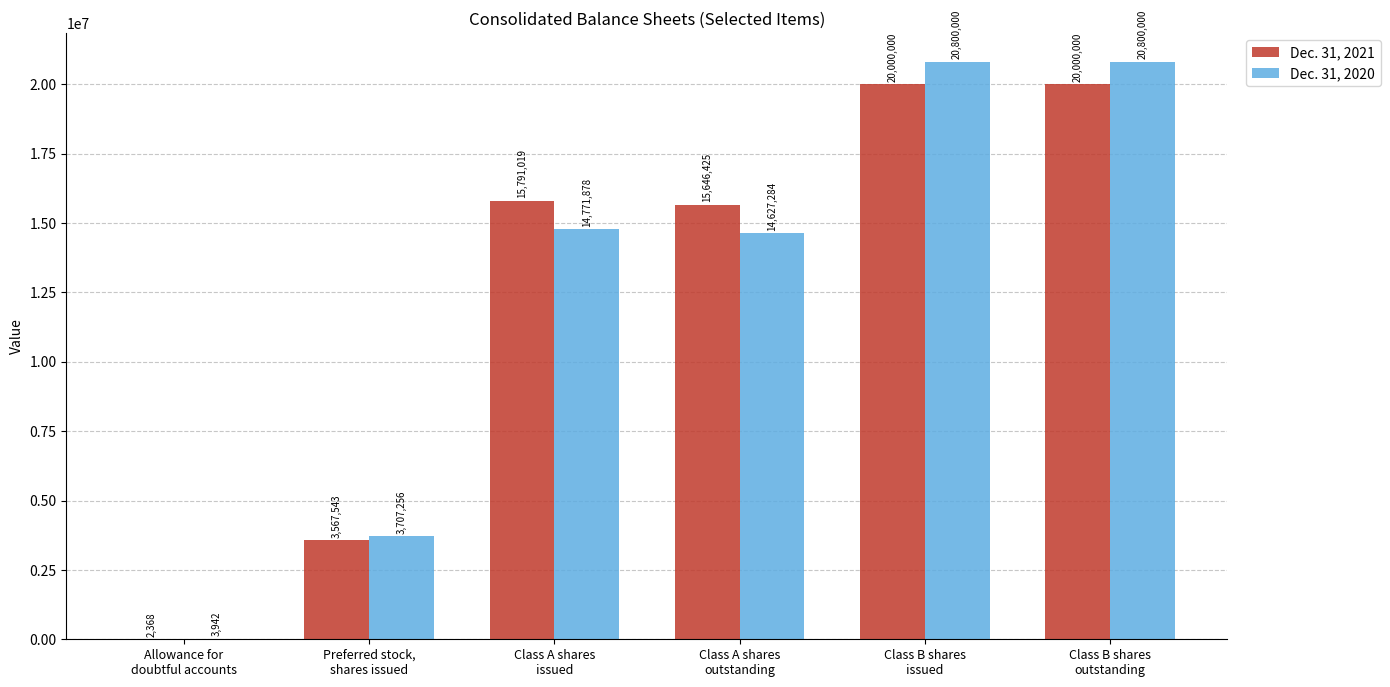

What is the sum of all Dec. 31, 2021 values?

75007355